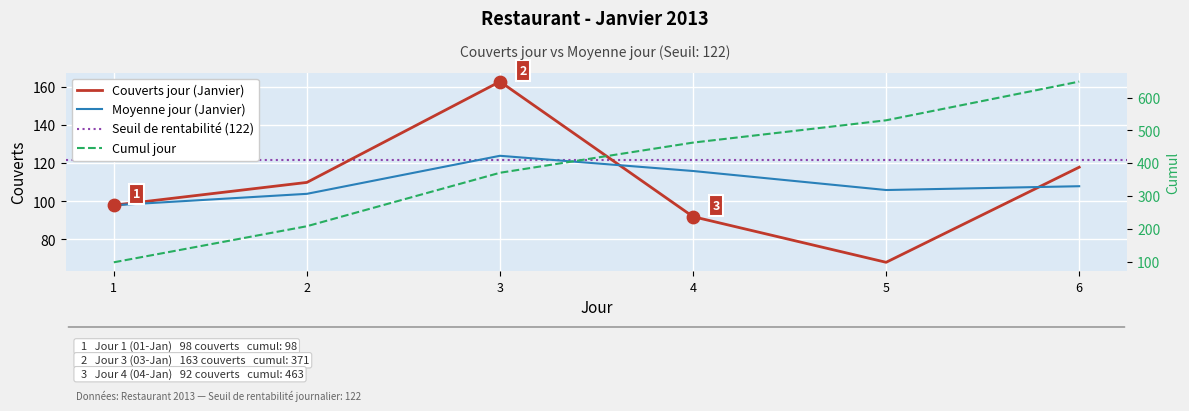

Is the value of Couverts jour (Janvier) at 2 greater than the value of Moyenne jour (Janvier) at 6?

Yes